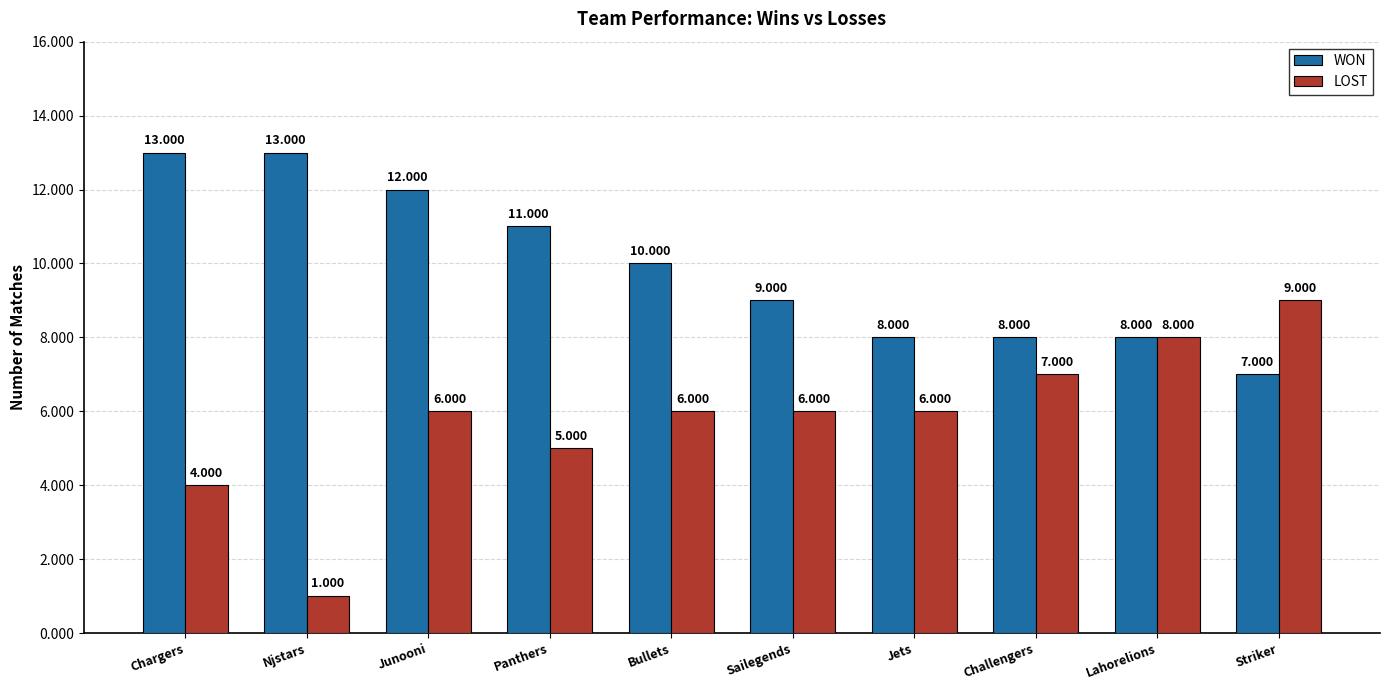

Which series changed the most between Chargers and Junooni?

LOST